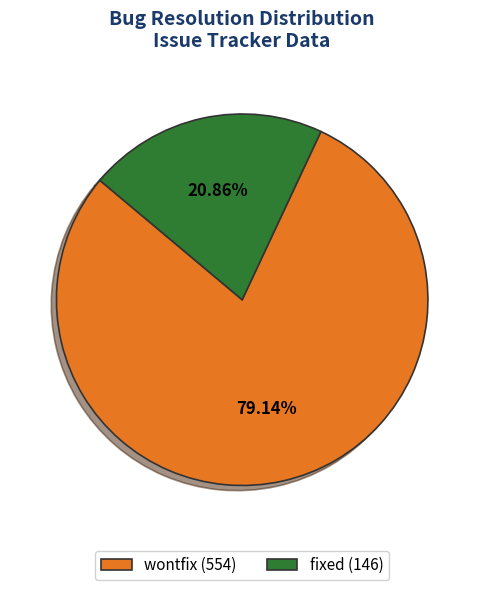

Is there a majority slice in this chart?

Yes